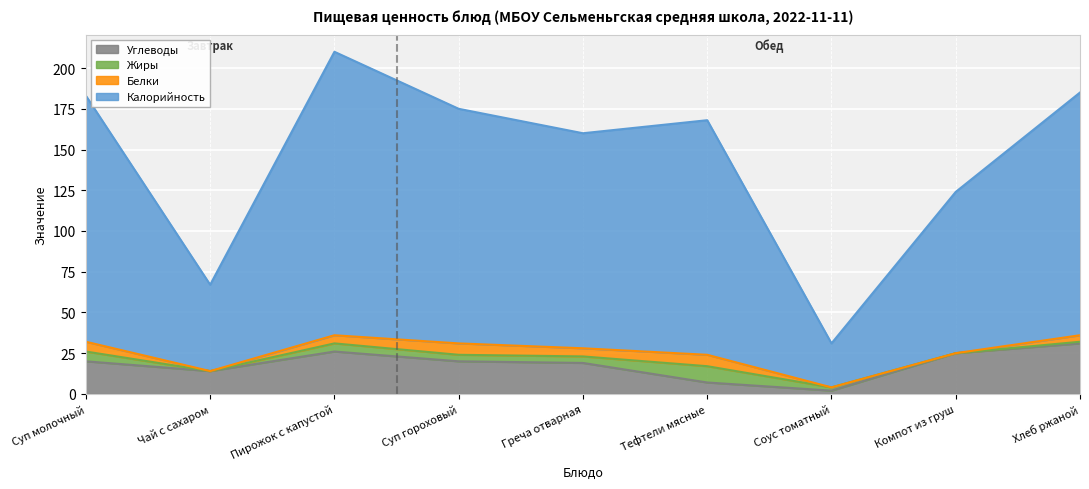

True or false: Калорийность and Углеводы cross at least once.

False